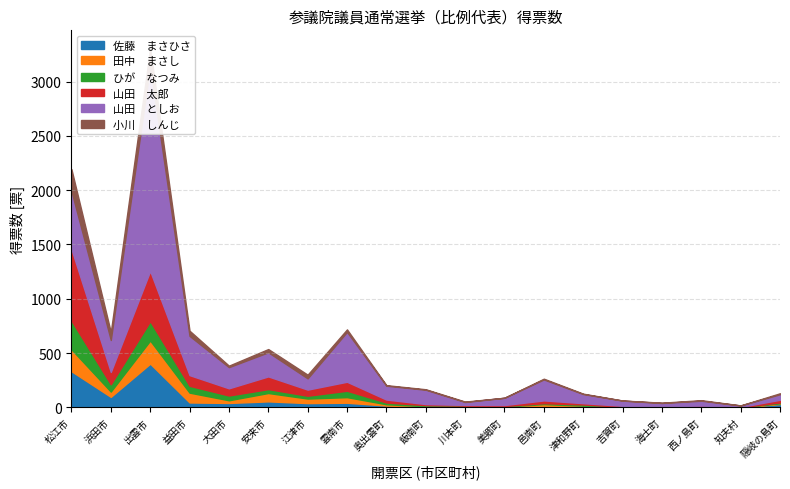

At how many categories does at least one series exceed 1636?

1